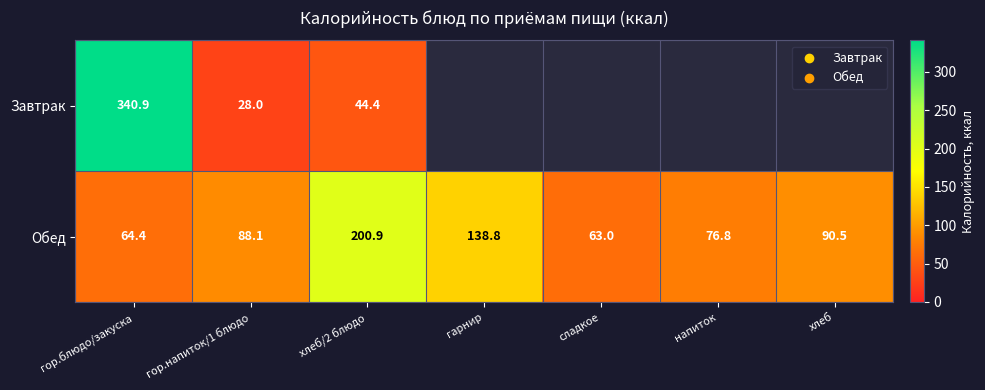

List the labels in order of Обед value, largest first.

хлеб/2 блюдо, гарнир, хлеб, гор.напиток/1 блюдо, напиток, гор.блюдо/закуска, сладкое